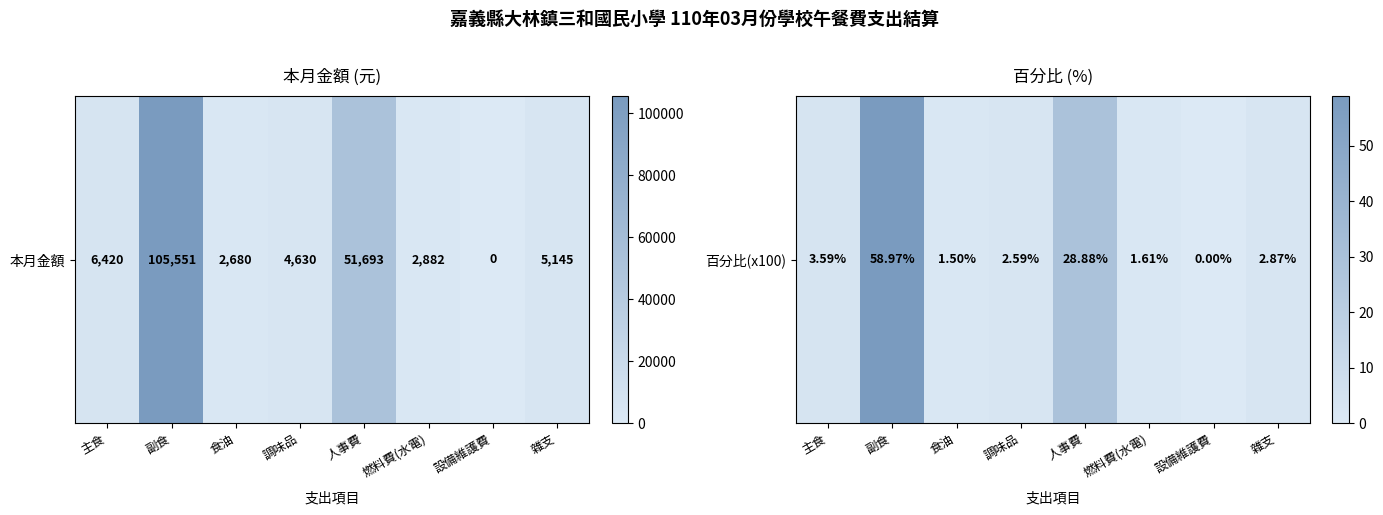

Rank the categories by value from highest to lowest.

副食, 人事費, 主食, 雜支, 調味品, 燃料費(水電), 食油, 設備維護費